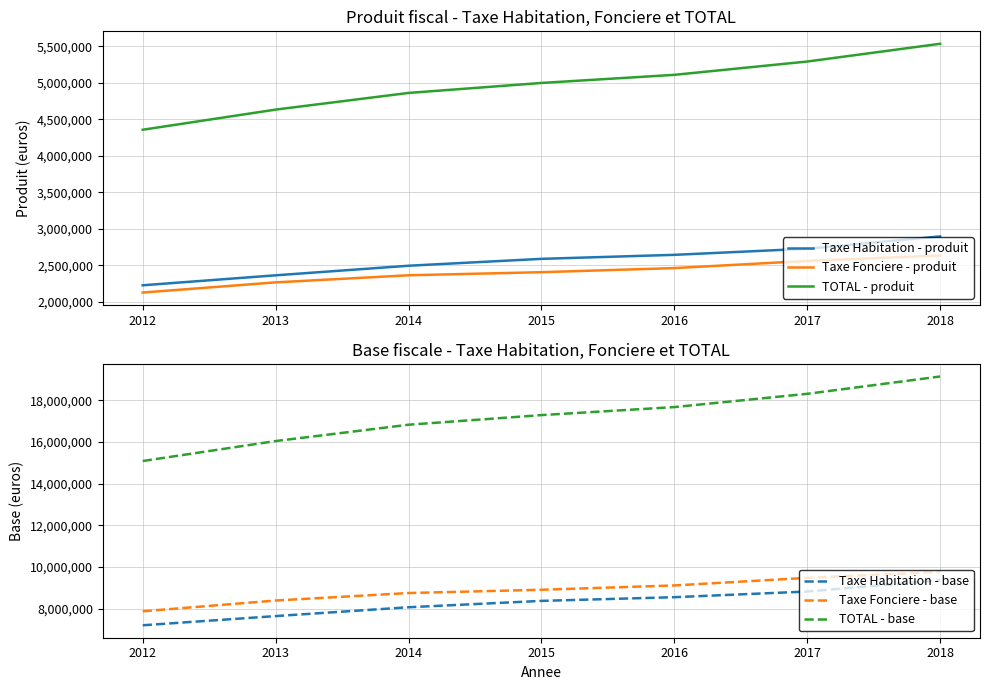

Rank the series at 2018 from highest to lowest value.

TOTAL - base, Taxe Fonciere - base, Taxe Habitation - base, TOTAL - produit, Taxe Habitation - produit, Taxe Fonciere - produit